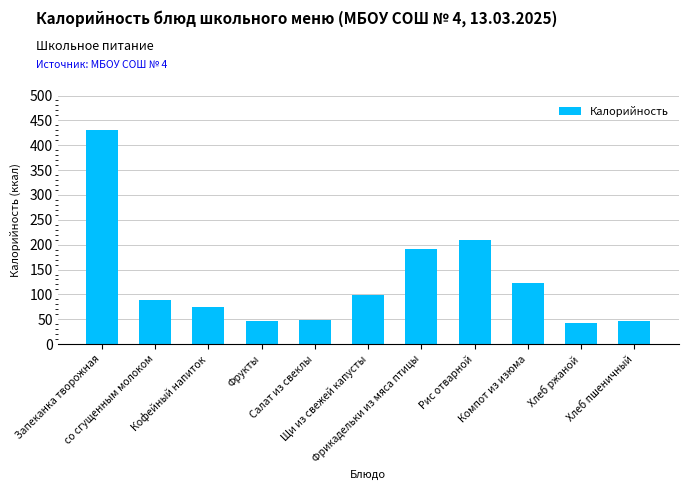

What is the sum of the values at Кофейный напиток and Компот из изюма?

197.1